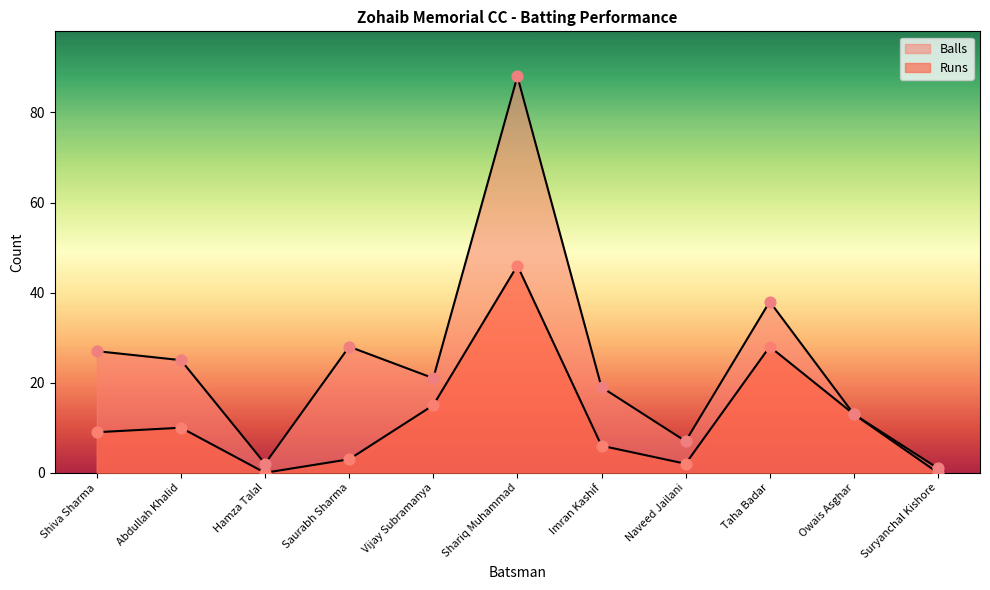

Which series contains the lowest Y value?

Runs